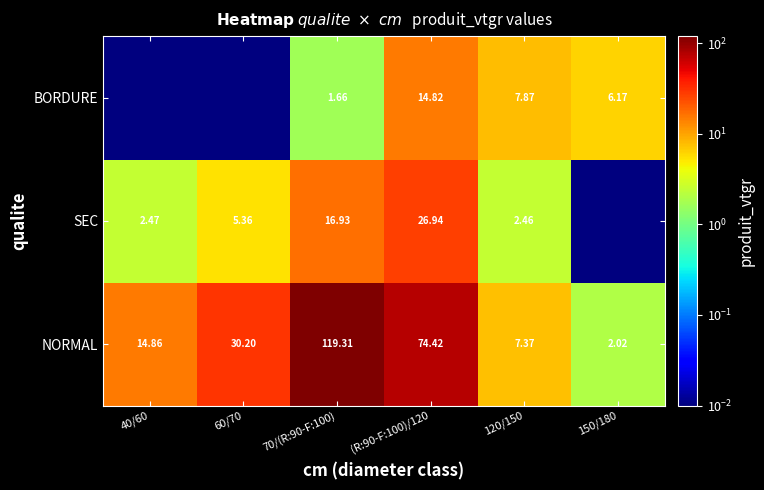

Between 70/(R:90-F:100) and 120/150, which series saw the biggest shift?

NORMAL